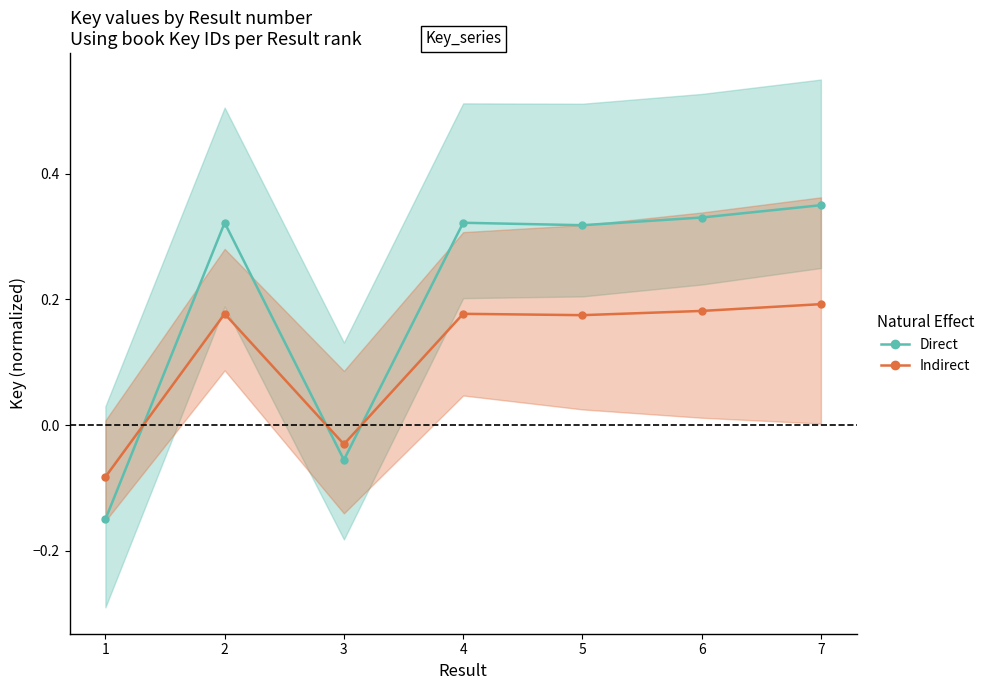

What is the average value of the Indirect series?

0.1